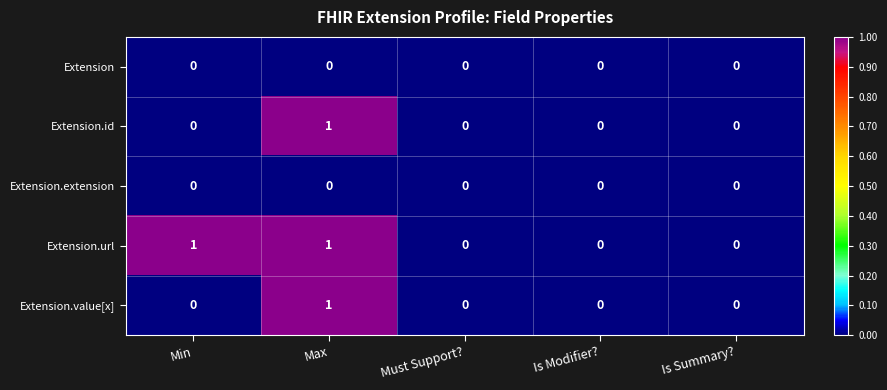

Is it true that Extension.extension equals 0 at Max?

True